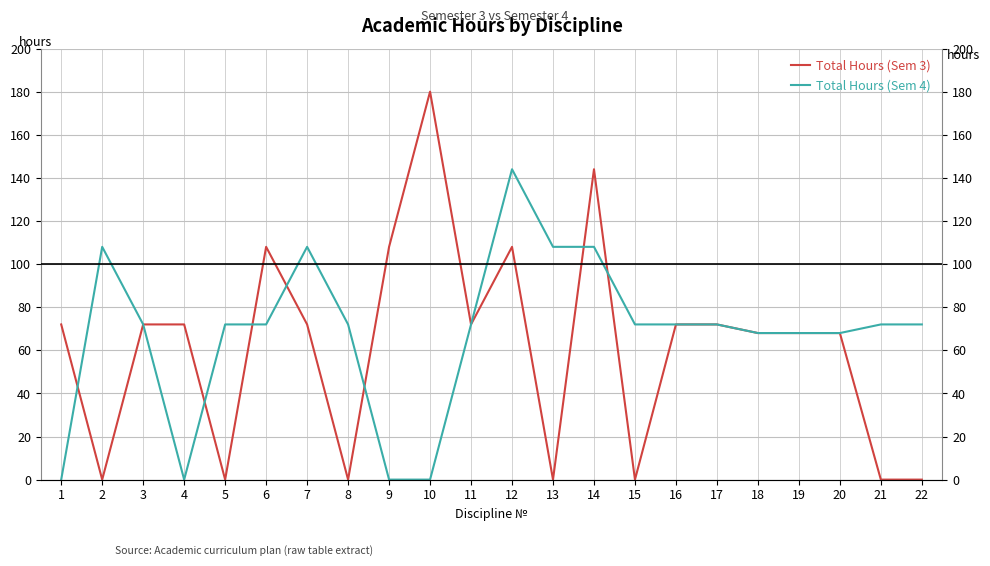

Rank the series at 7 from lowest to highest value.

Total Hours (Sem 3), Total Hours (Sem 4)